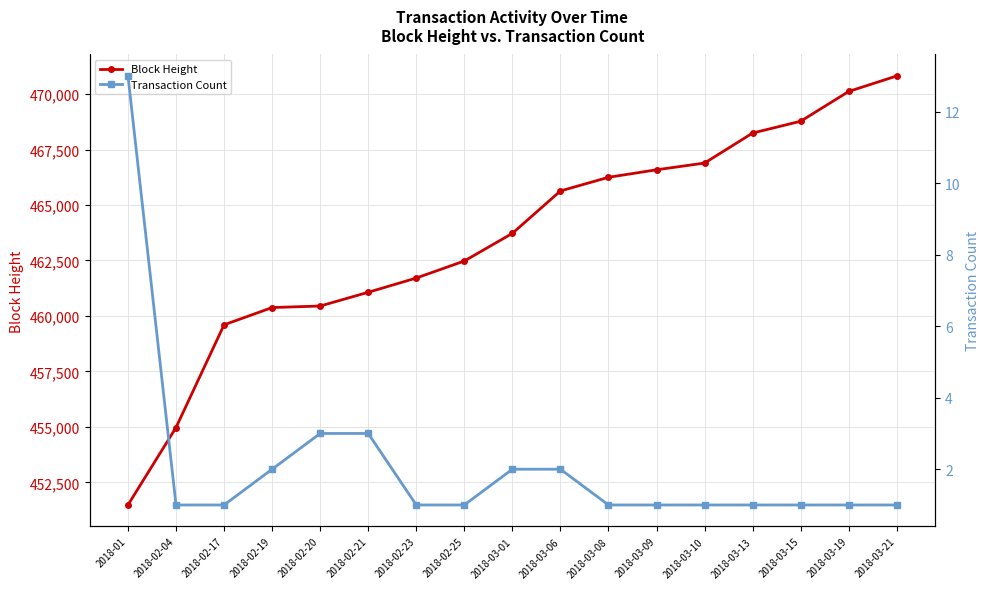

Reading right to left, extract all data points from this chart.

Block Height: 470815	470116	468774	468242	466890	466586	466248	465633	463722	462476	461709	461067	460448	460379	459601	454974	451484
Transaction Count: 1	1	1	1	1	1	1	2	2	1	1	3	3	2	1	1	13